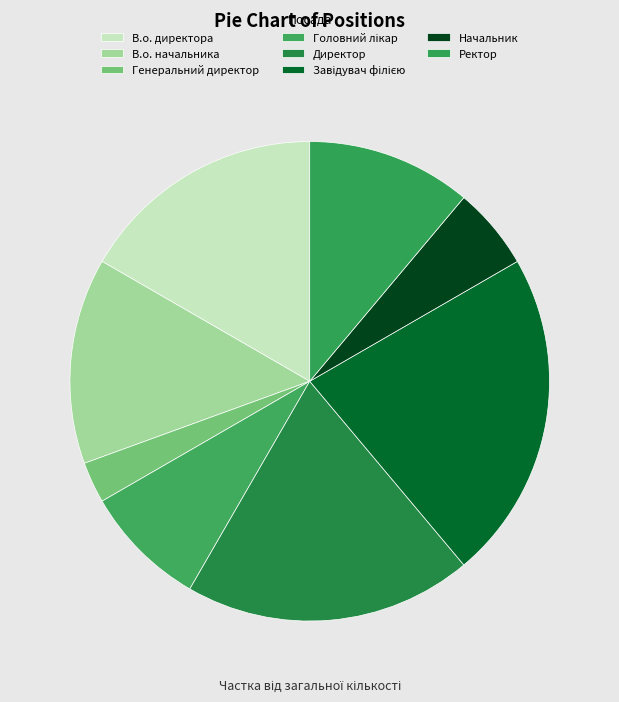

Does Ректор represent more than half of the total?

No